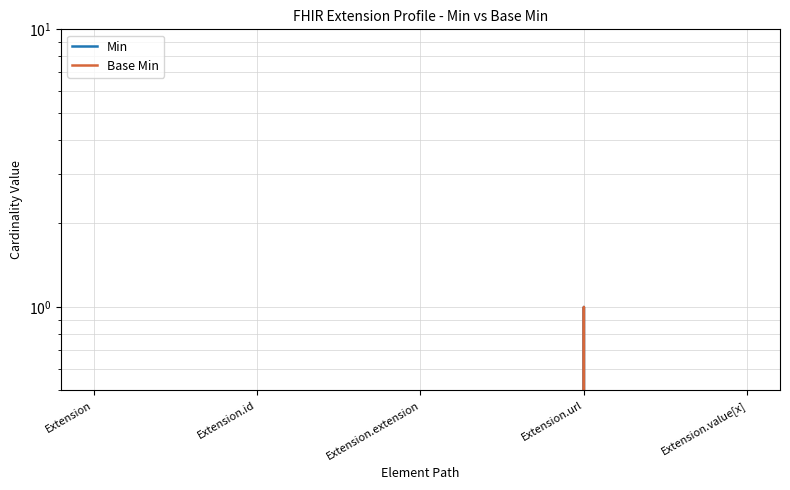

True or false: Base Min and Min intersect in this chart.

False